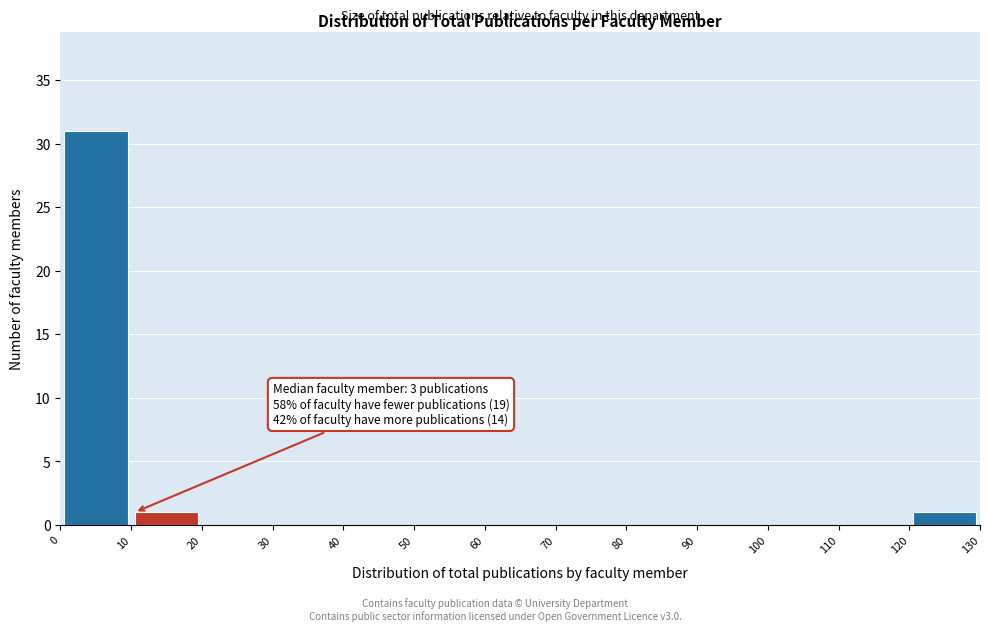

Which range on the x-axis has the tallest bar?

0 to 10